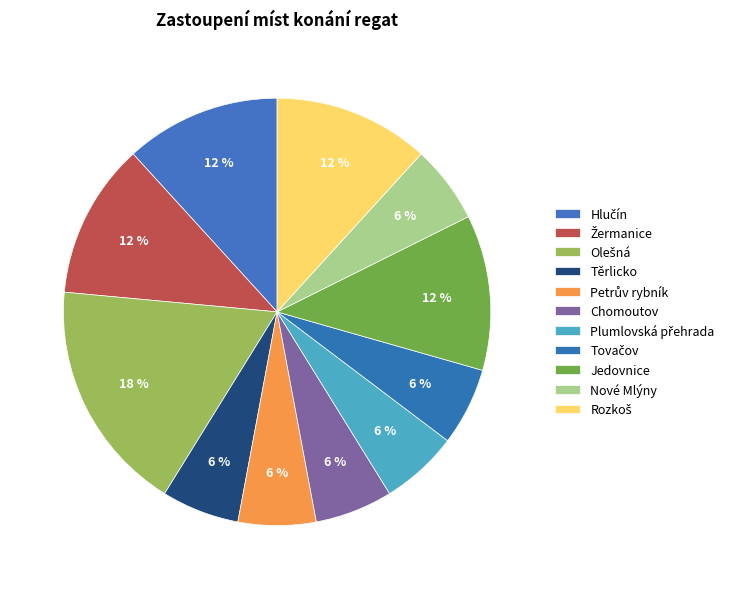

How many segments does this pie chart have?

11